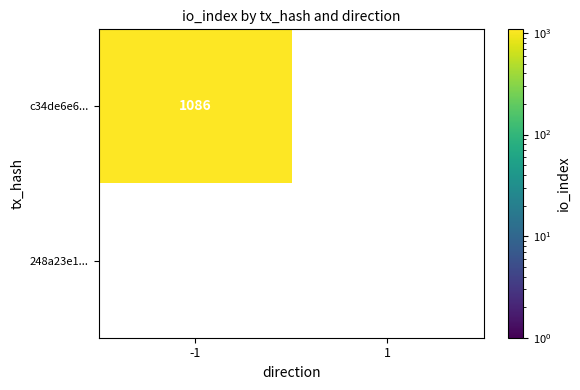

Reading left to right, extract all data points from this chart.

c34de6e61dd140918a880042ff2233cb3f6db9f: 1086	0
248a23e1f71043a3144eb1dc7bc3258d1f65547: 0	0